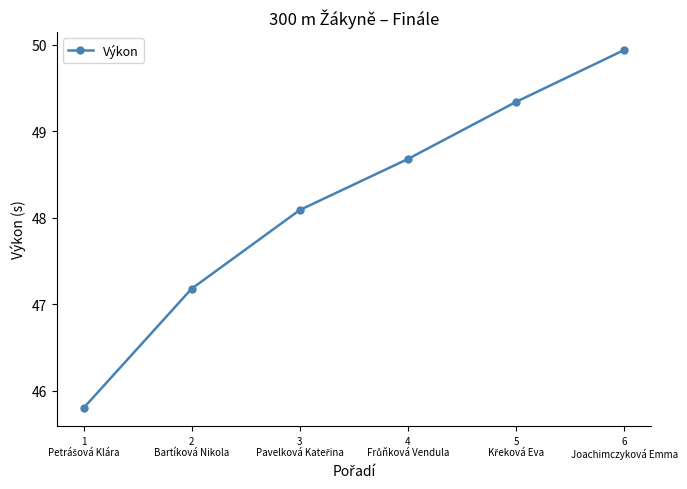

Reading left to right, what are all the values shown in this chart?

45.8	47.2	48.1	48.7	49.3	49.9